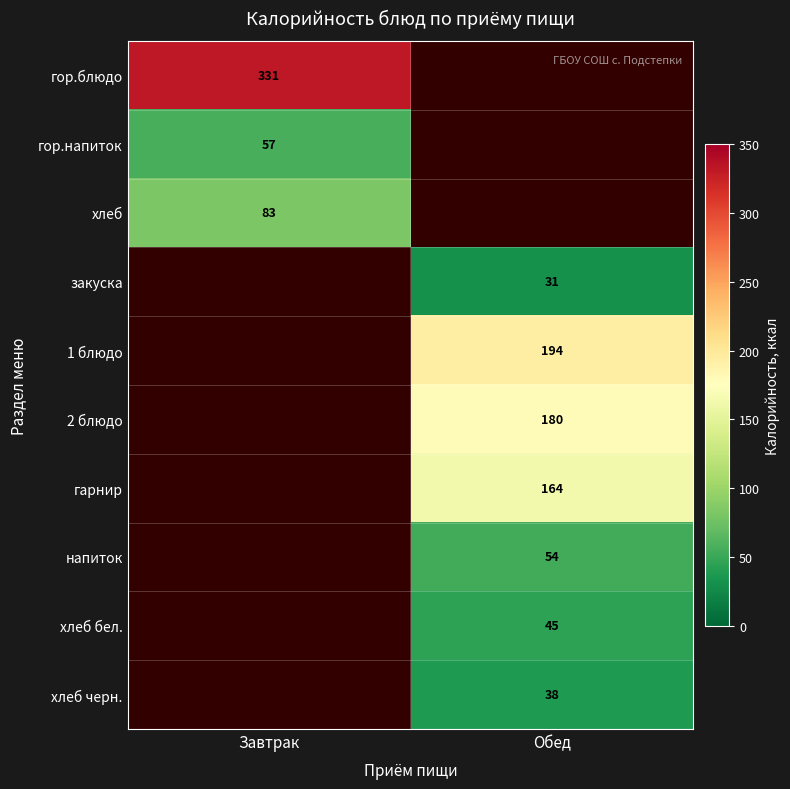

At how many categories does at least one series exceed 130?

2